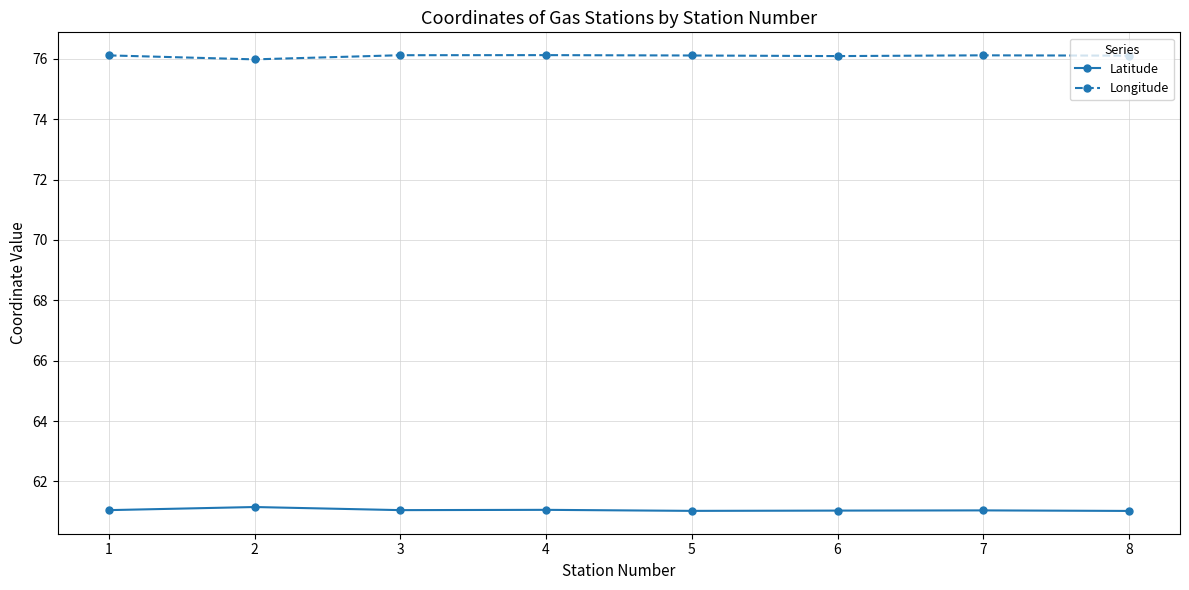

True or false: Latitude and Longitude cross at least once.

False